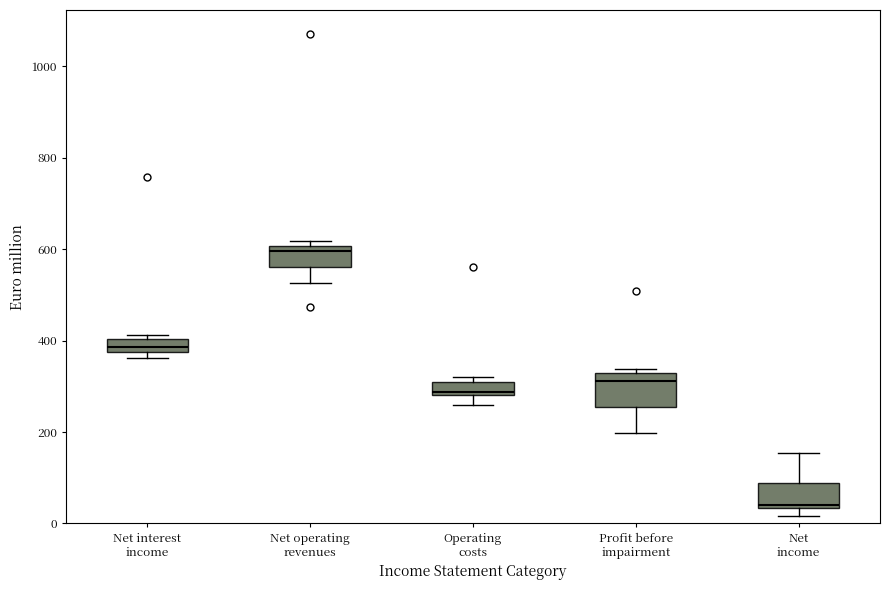

Where does the lower whisker of the box for Profit before impairment end on the y-axis? The values are not printed on the chart, so give them approximately, as read against the axis.

200